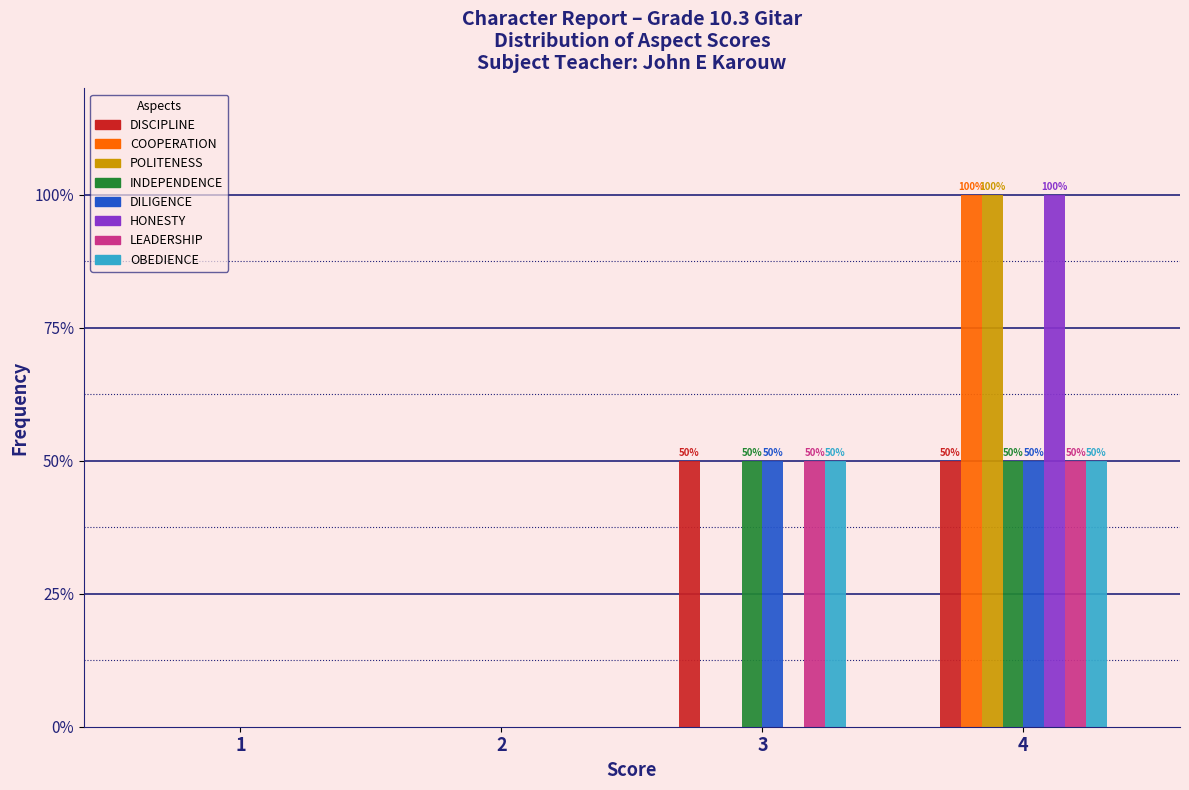

The INDEPENDENCE series shows 81 at 4. True or false?

False